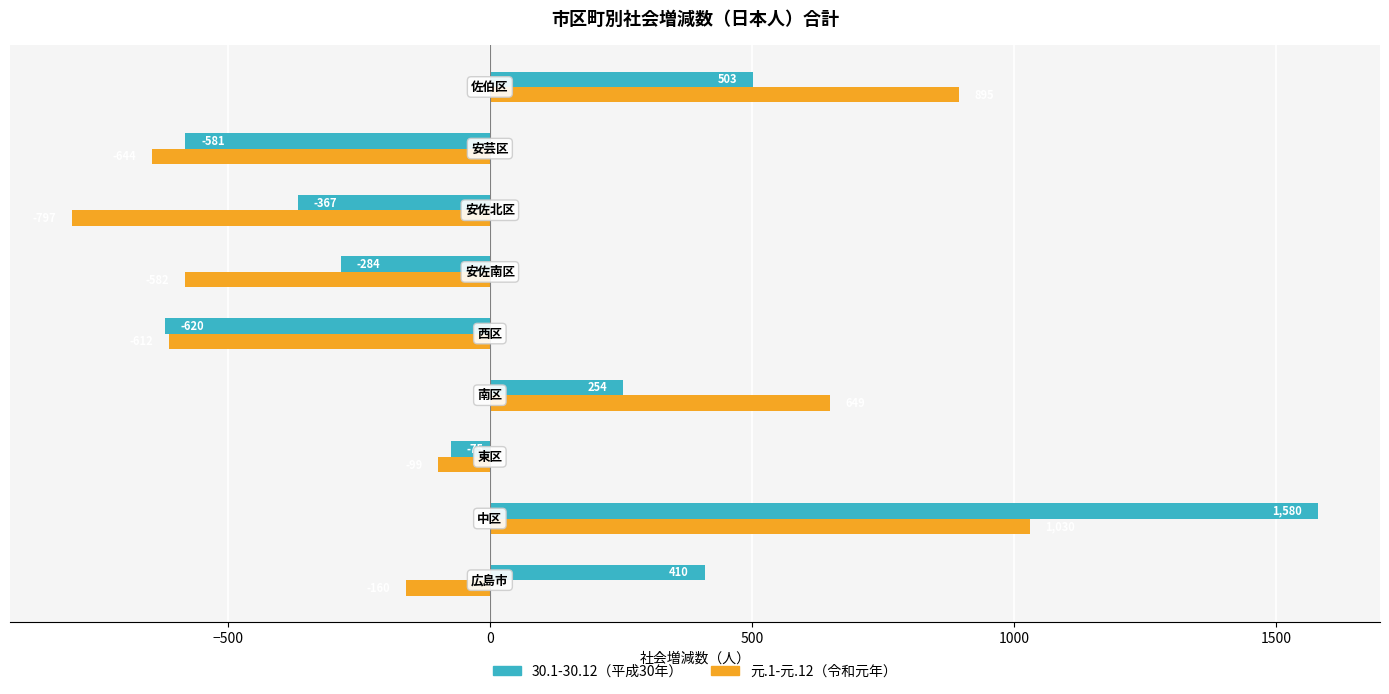

What is the maximum value shown in the chart?

1580